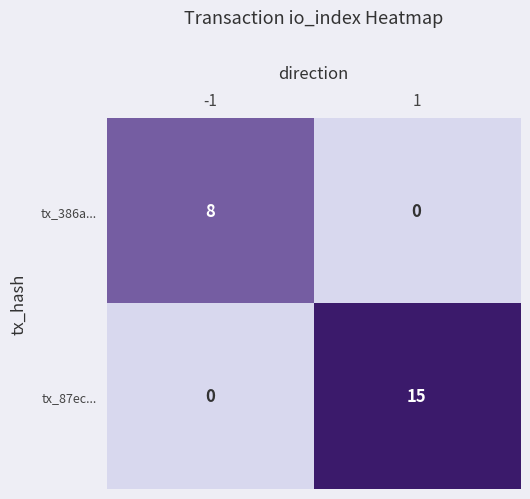

Reading left to right, transcribe all the data shown in this chart.

tx_386a...: -1=8	1=0
tx_87ec...: -1=0	1=15